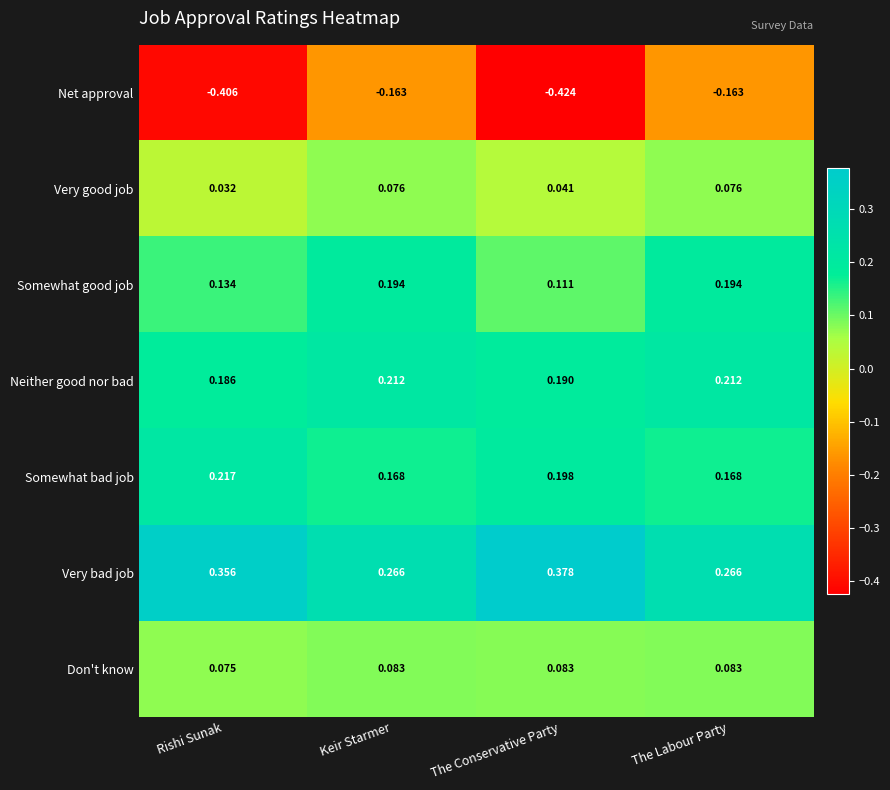

Which label corresponds to the largest value in the chart?

The Conservative Party